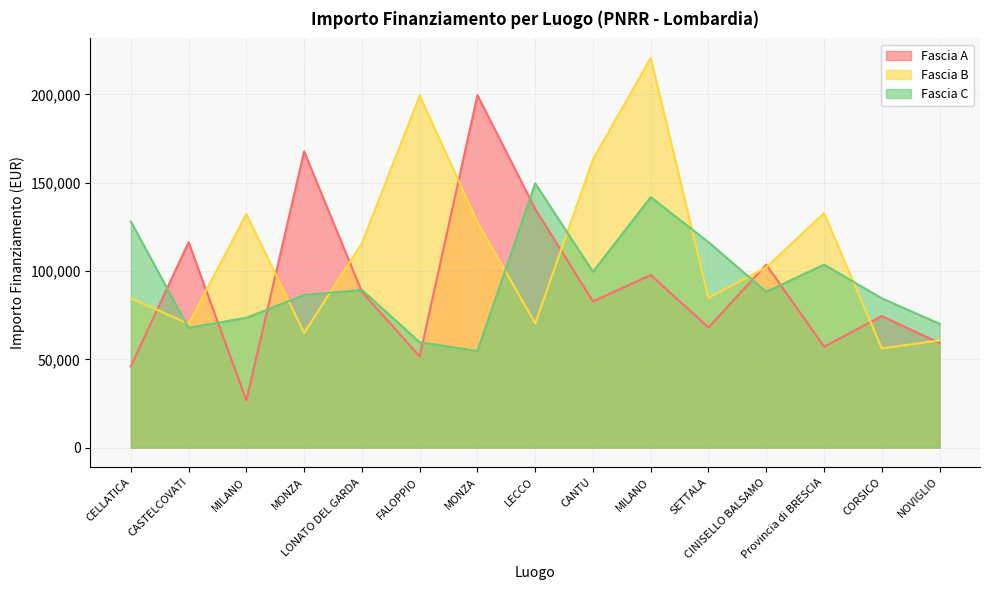

What is the difference between the maximum and second lowest values in the Fascia C series?

89922.9